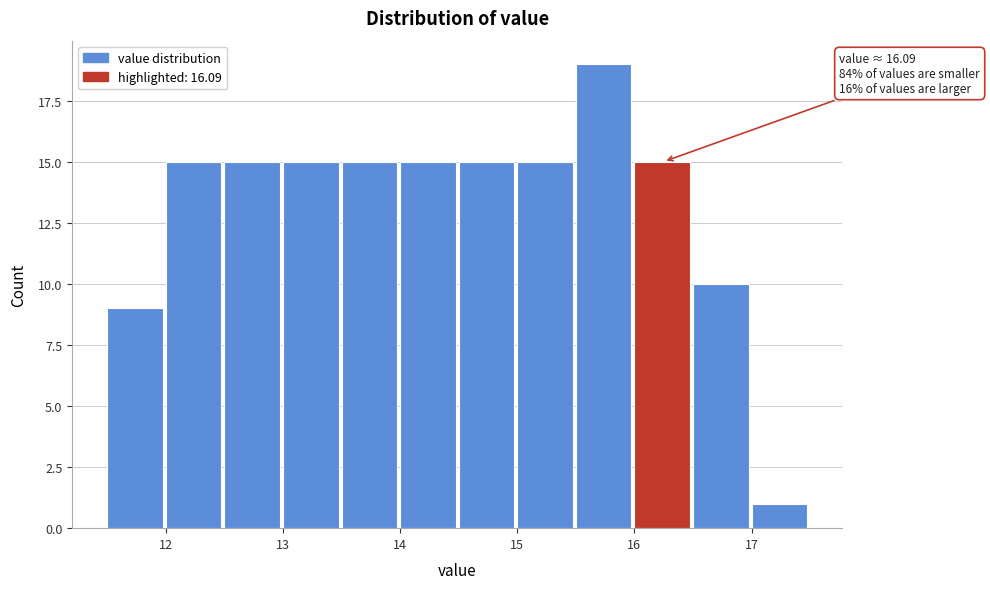

Which range on the x-axis has the tallest bar?

15.5 to 16.0